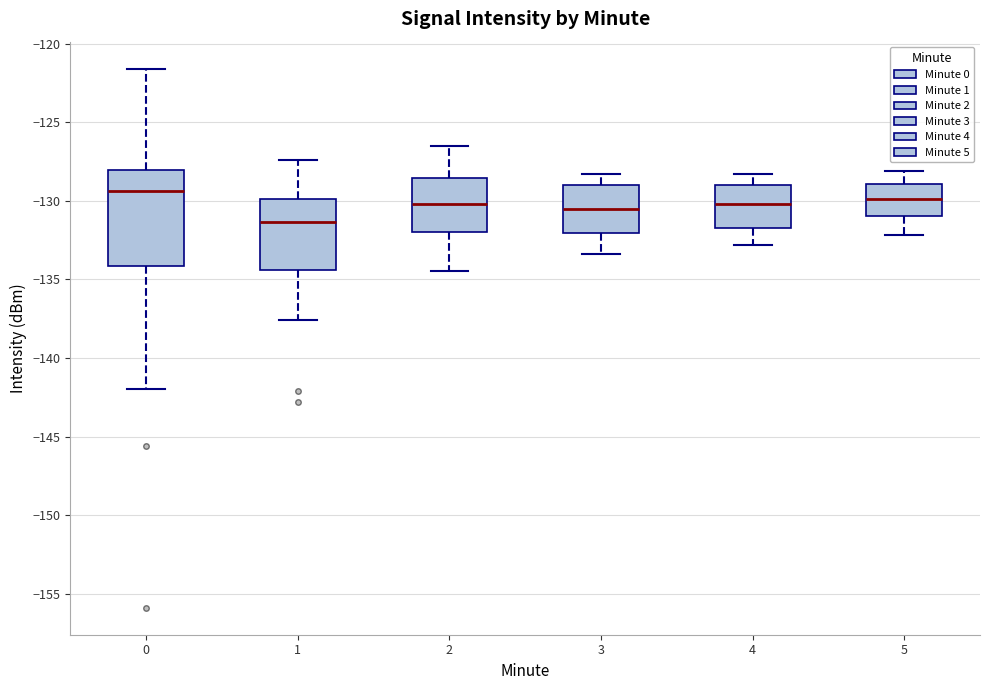

Where does the median line of the box at x = 3 sit on the y-axis? The values are not printed on the chart, so give them approximately, as read against the axis.

-130.5